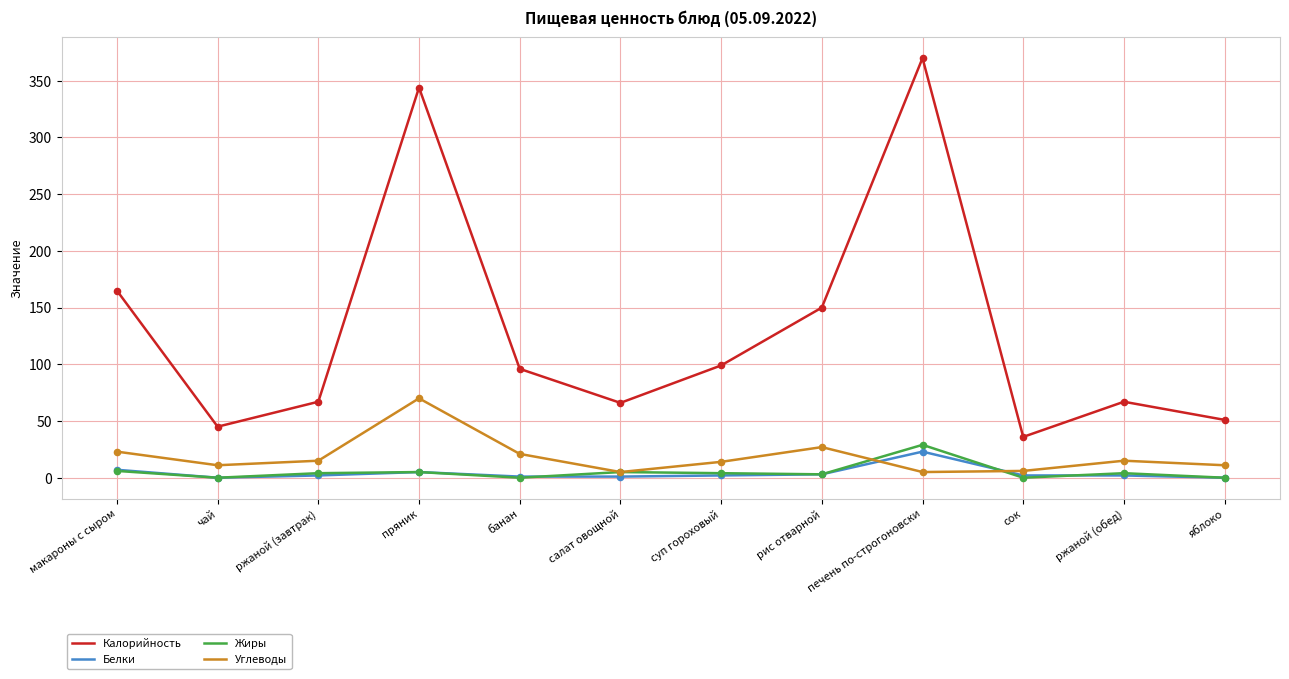

Which series has the widest spread of values?

Калорийность